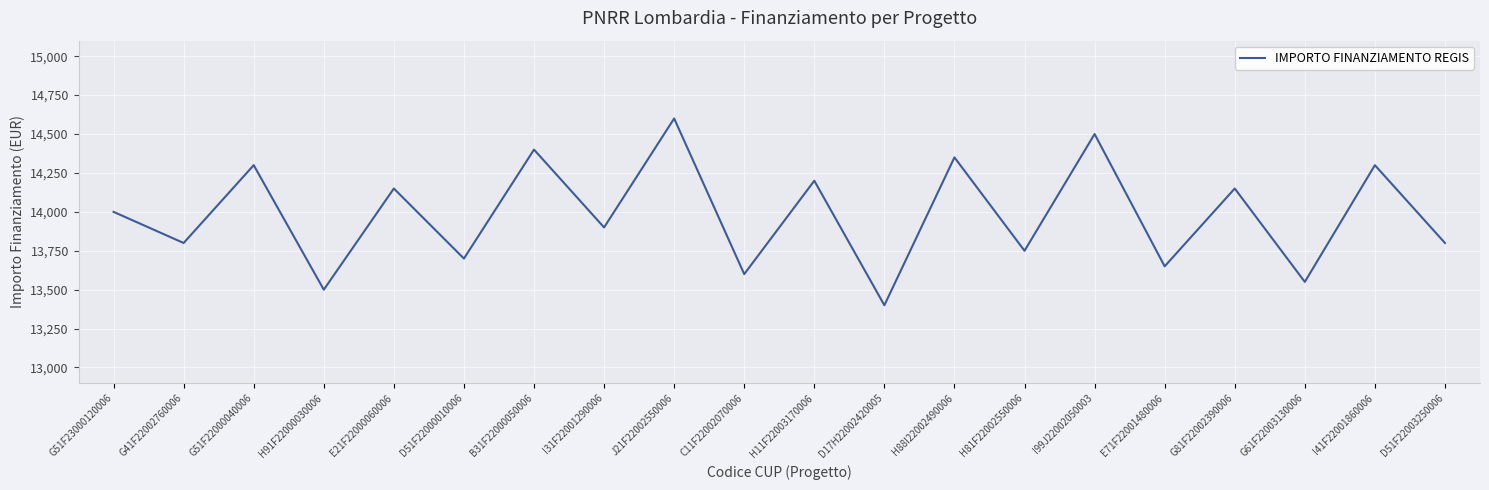

What is the difference between the maximum and minimum values?

1200